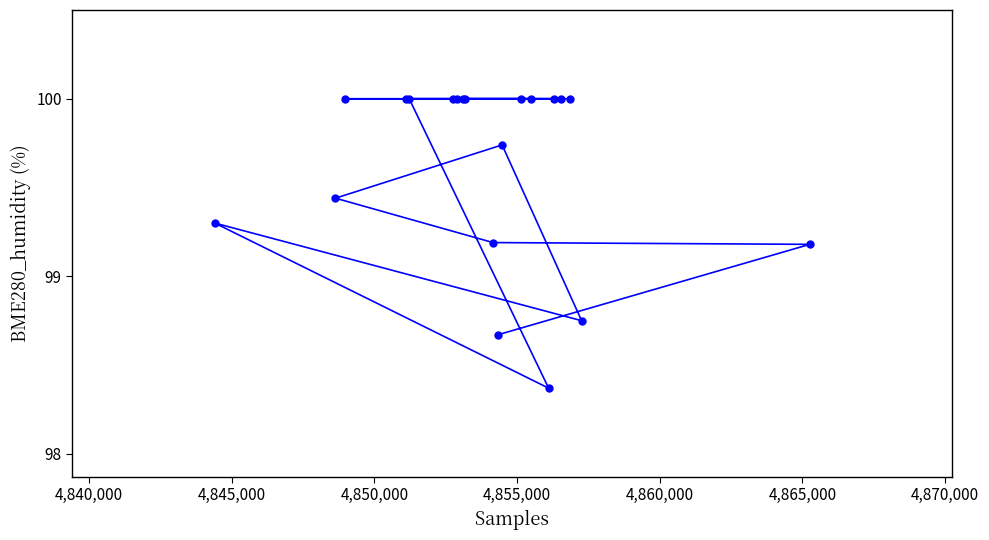

What is the value of the 8th point from the left?

100.0